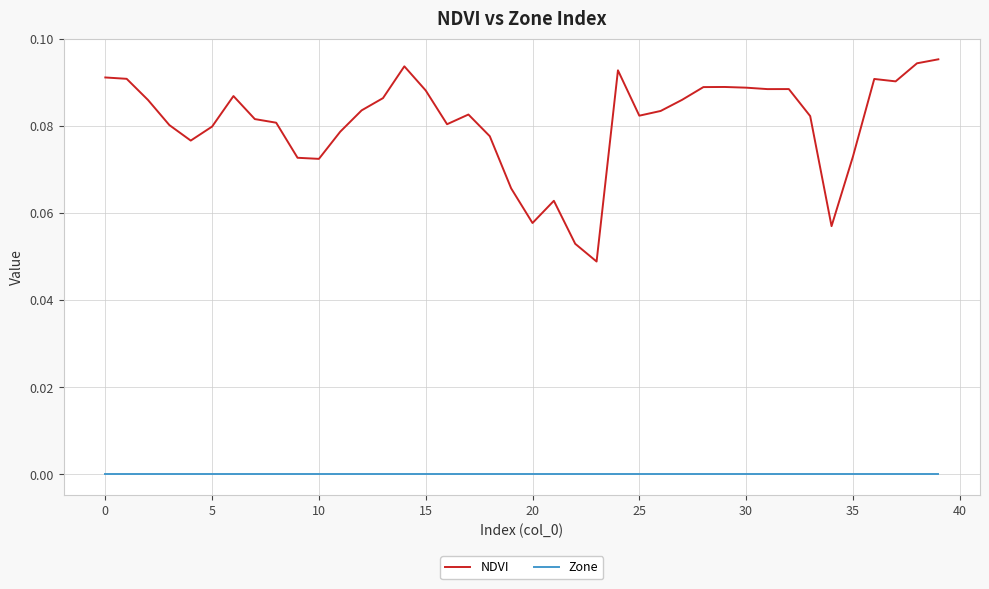

Which series has the largest total across all categories?

NDVI